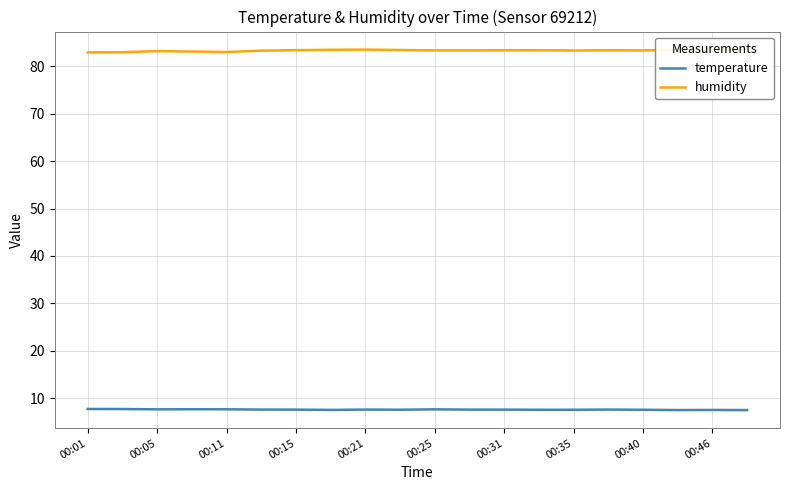

What are all the series names shown in the legend?

temperature, humidity